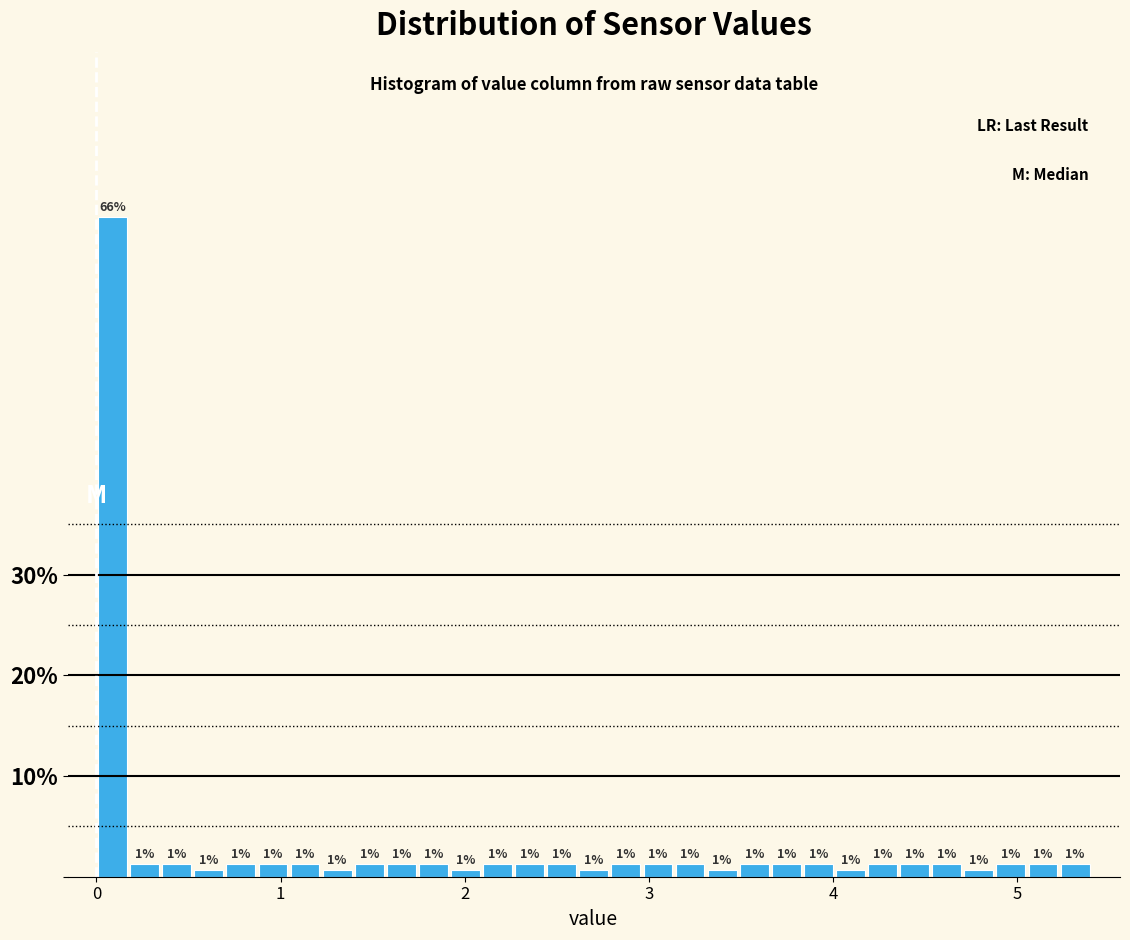

Around what value on the x-axis is the tallest bar? Give the approximate position of its centre, as read against the axis.

0.1